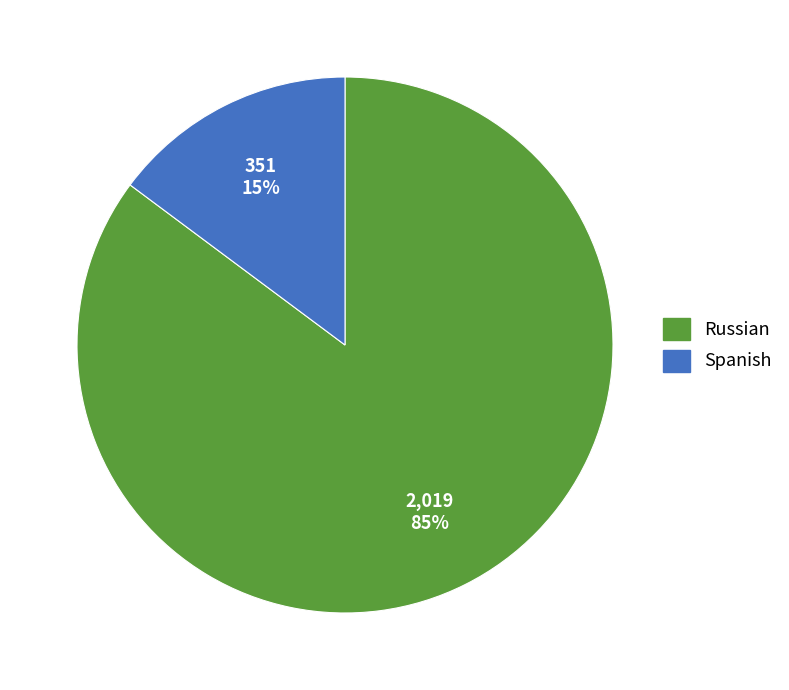

To the nearest percent, what is the difference between the Russian and Spanish slice percentages?

70%